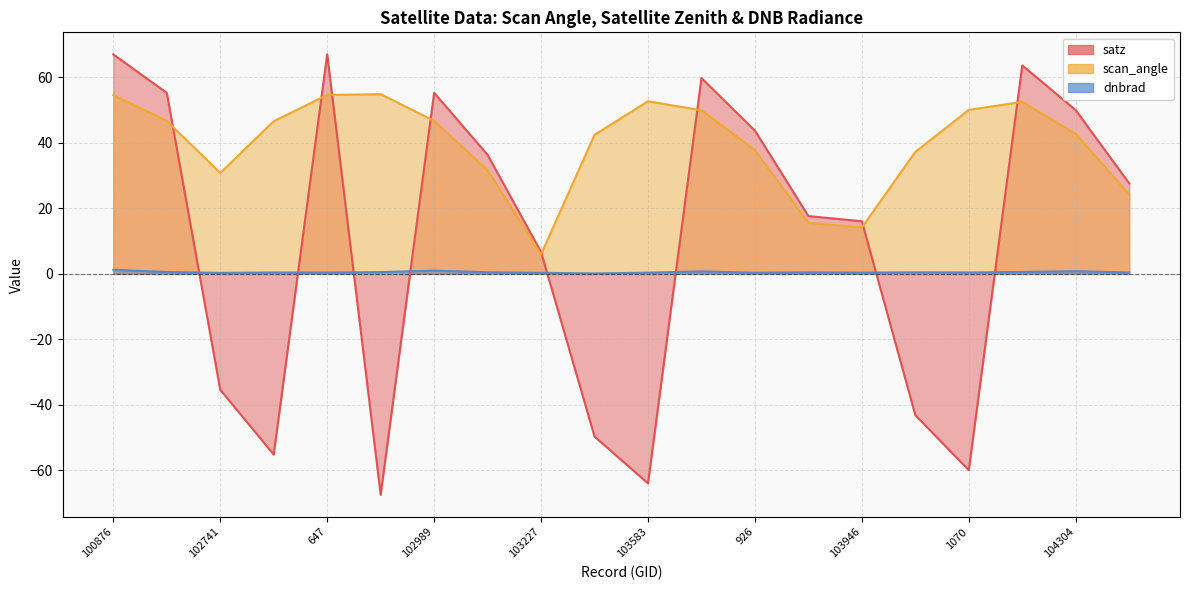

True or false: scan_angle (line) and dnbrad (line) cross at least once.

False